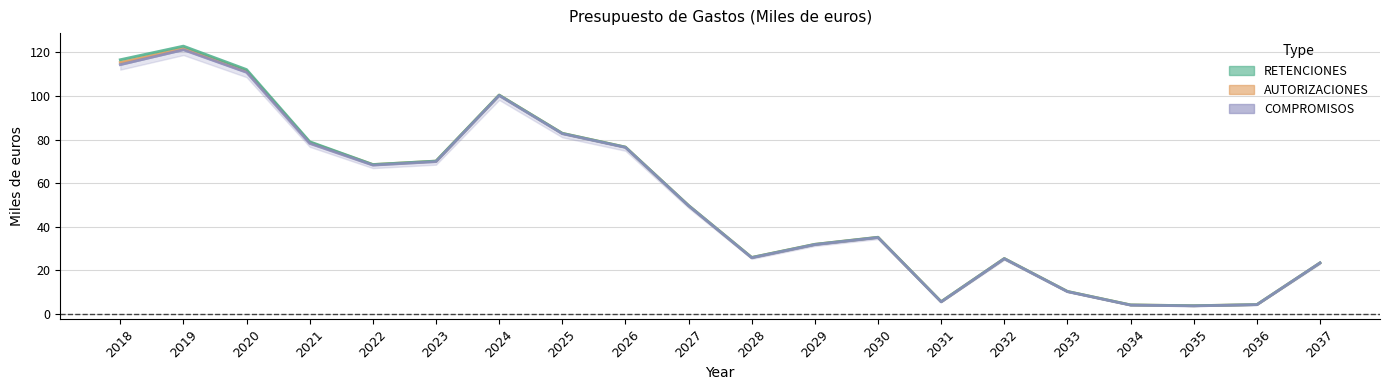

Is it true that the value at 2033 is 7.0?

False